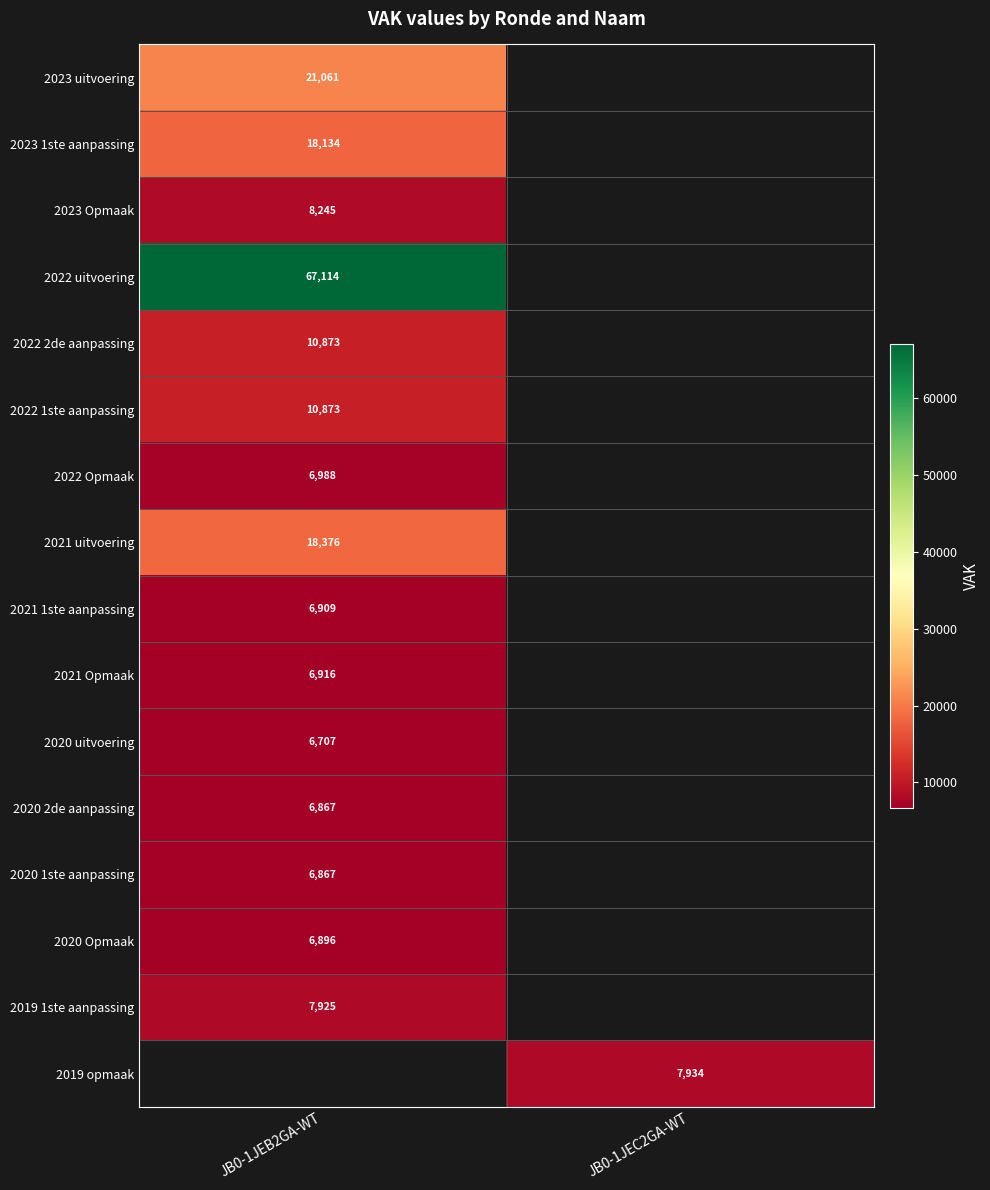

At how many categories does at least one series exceed 29432?

1